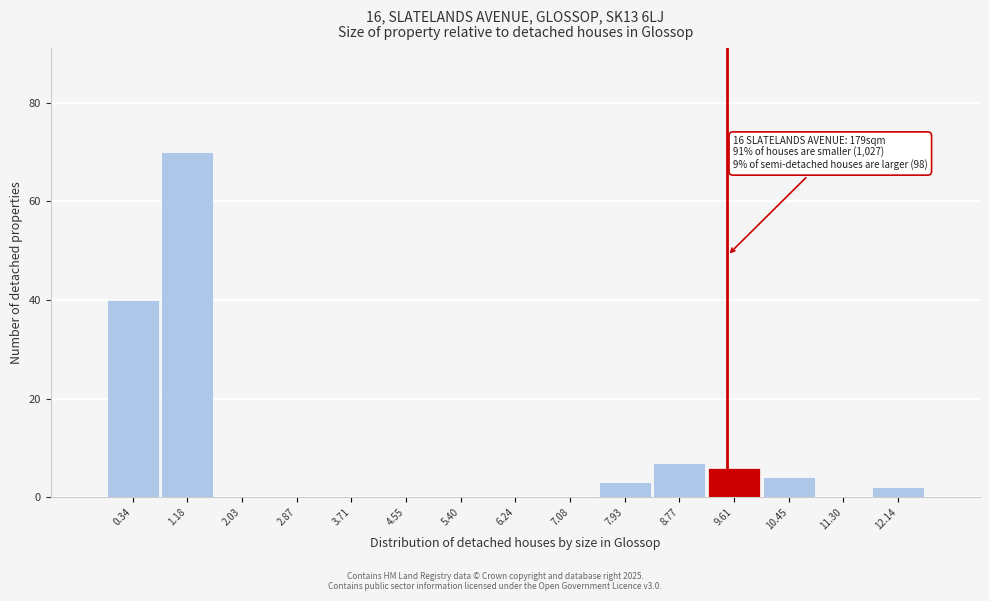

Over which range of the x-axis is the bar tallest?

0.8 to 1.6